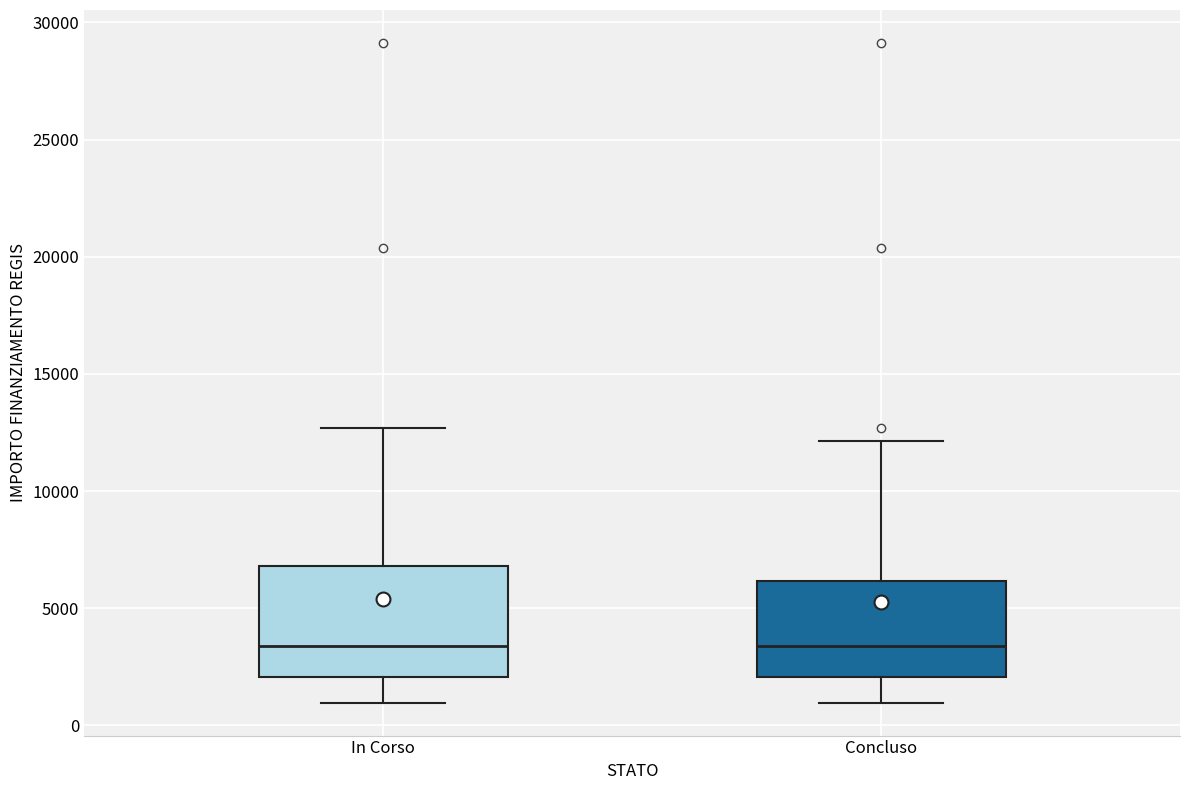

Where does the median line of the box for In Corso sit on the y-axis? The values are not printed on the chart, so give them approximately, as read against the axis.

3500